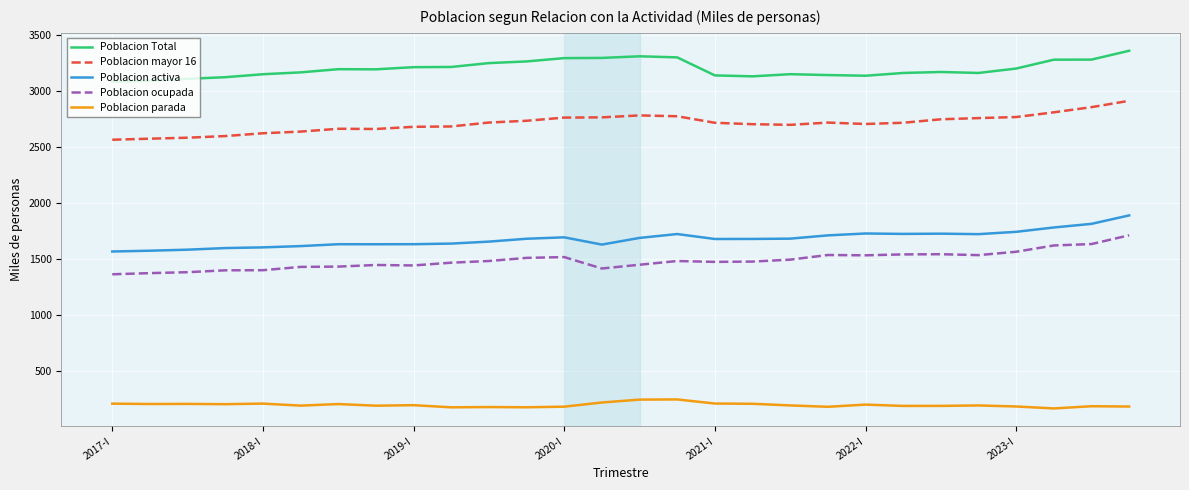

True or false: Poblacion ocupada and Poblacion Total intersect in this chart.

False